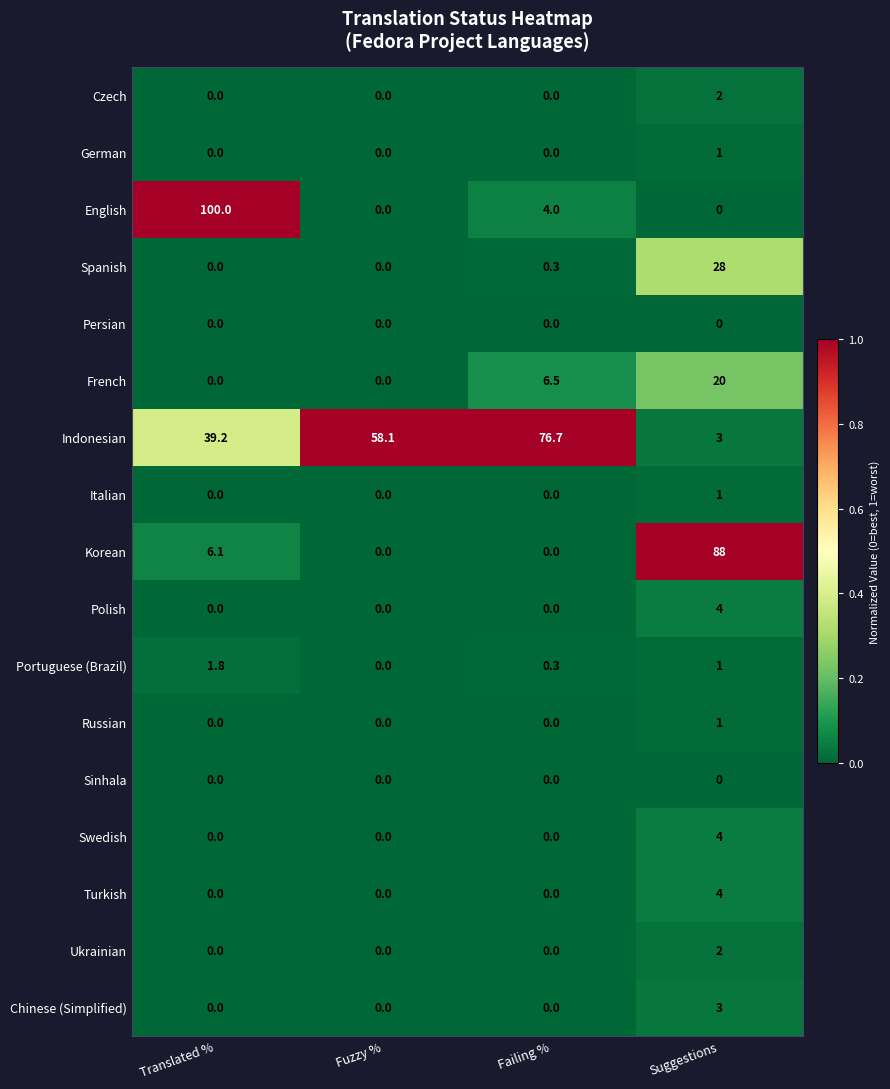

How many distinct data groups are displayed?

17